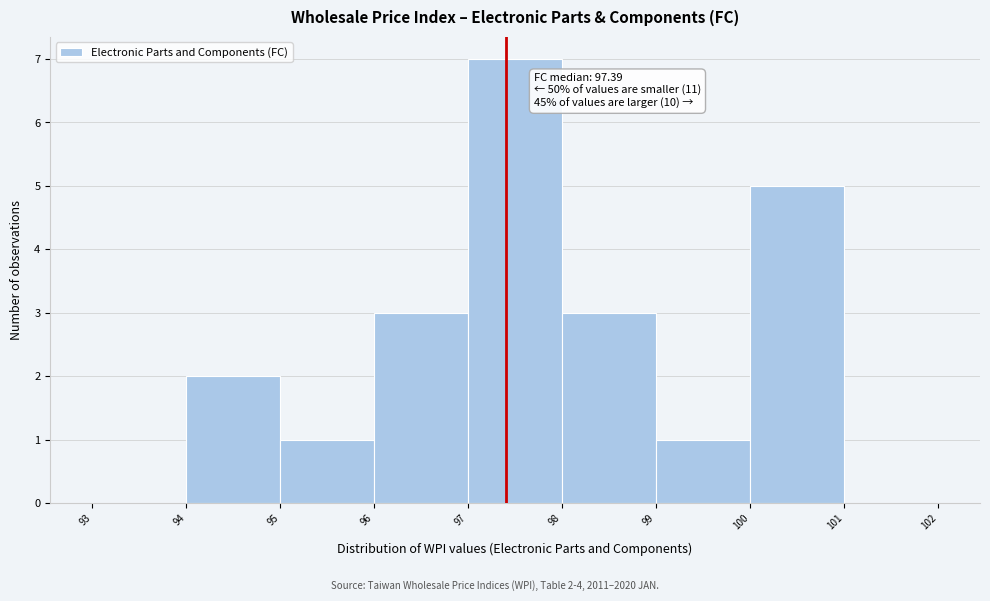

Which range on the x-axis has the tallest bar?

97 to 98